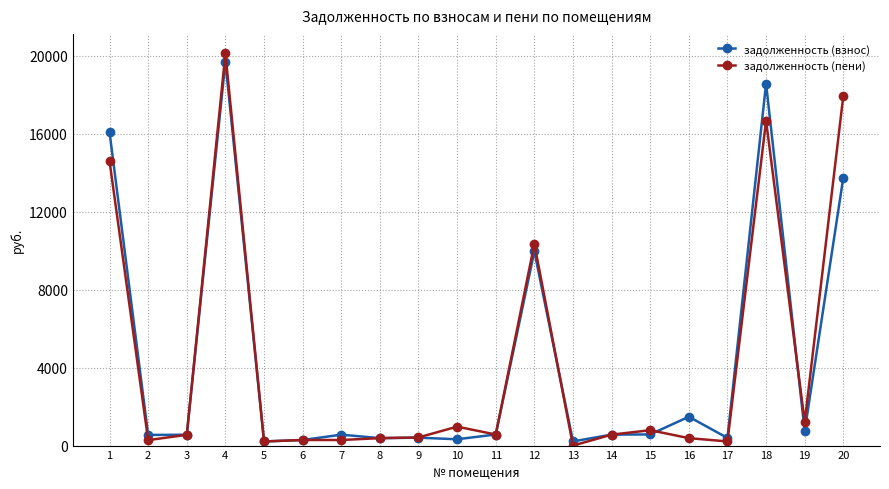

Between 10 and 18, which series saw the biggest shift?

задолженность (взнос)